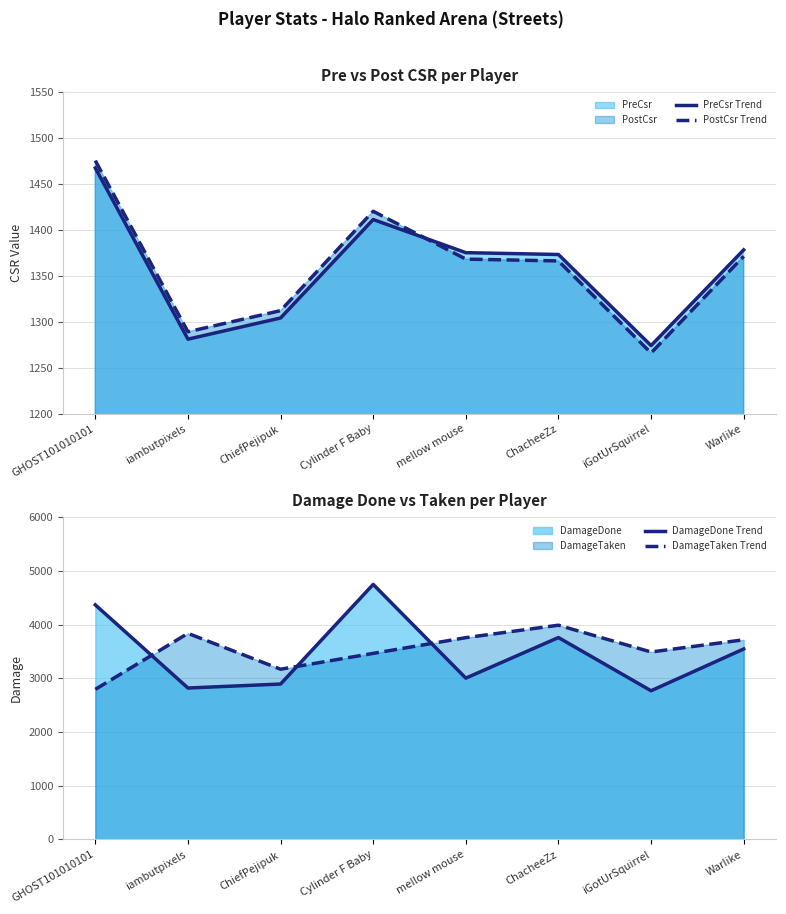

How many data points in PreCsr Trend are less than 1375?

4